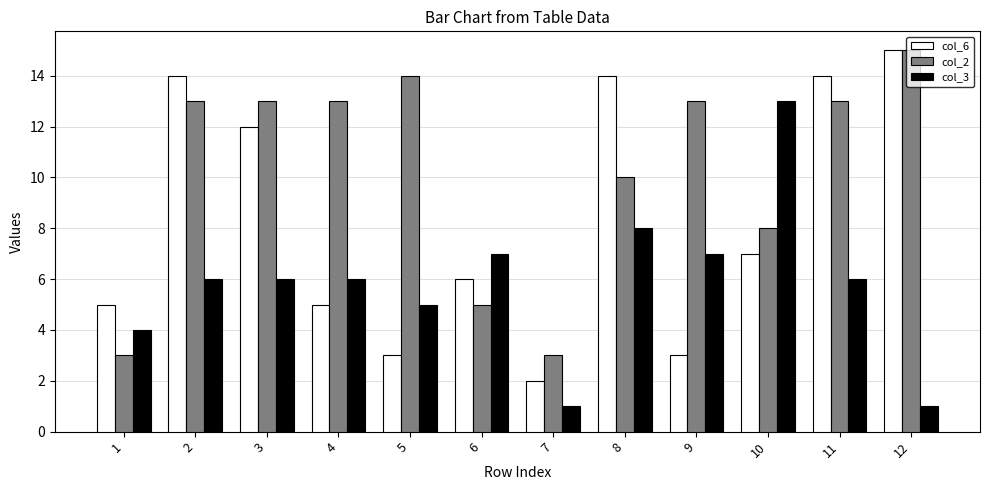

Which series has the largest range (max minus min)?

col_6